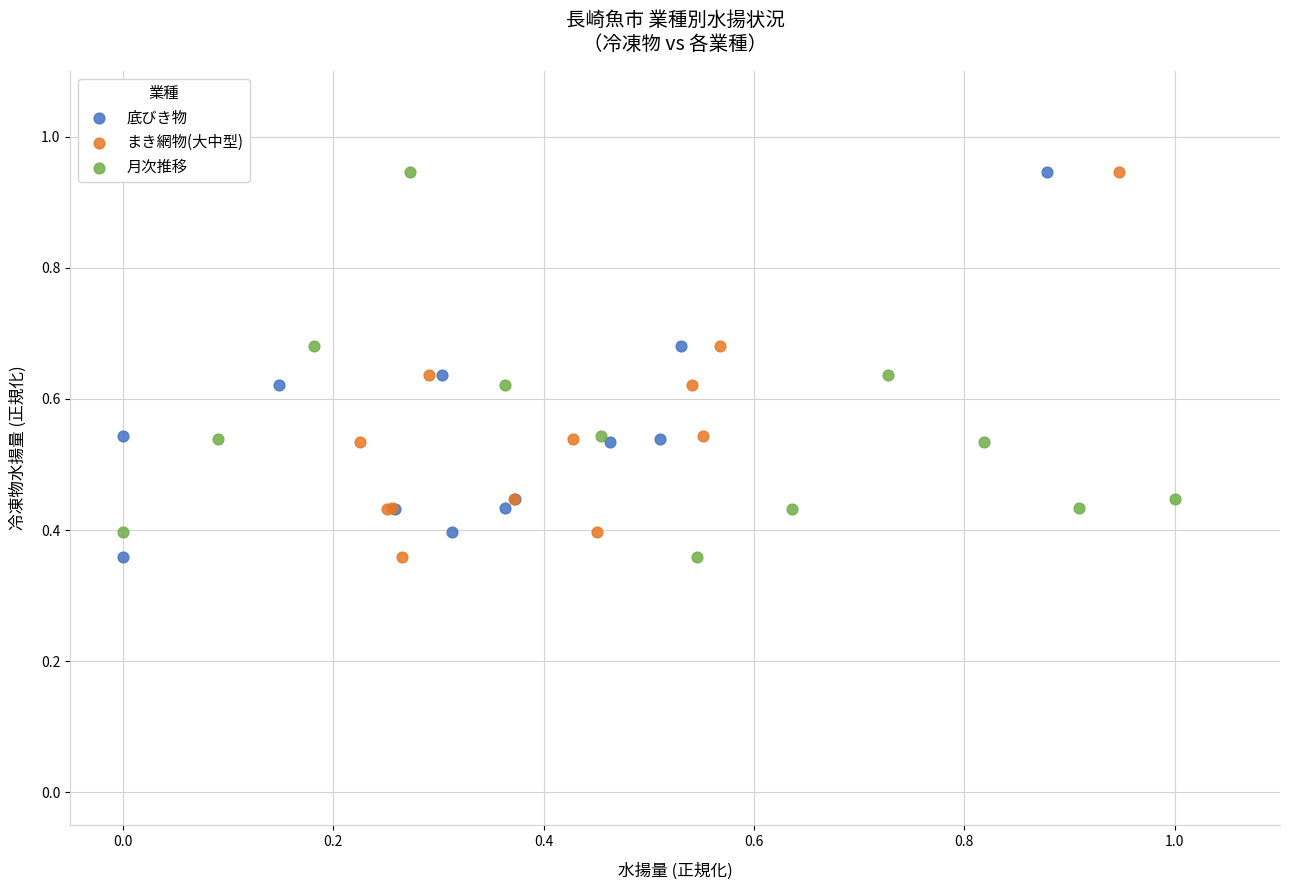

What are all the series names shown in the legend?

底びき物, まき網物(大中型), 月次推移